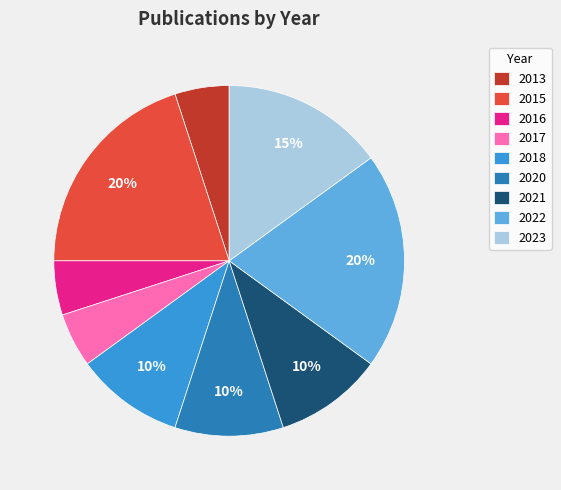

Between 2016 and 2018, which is larger?

2018